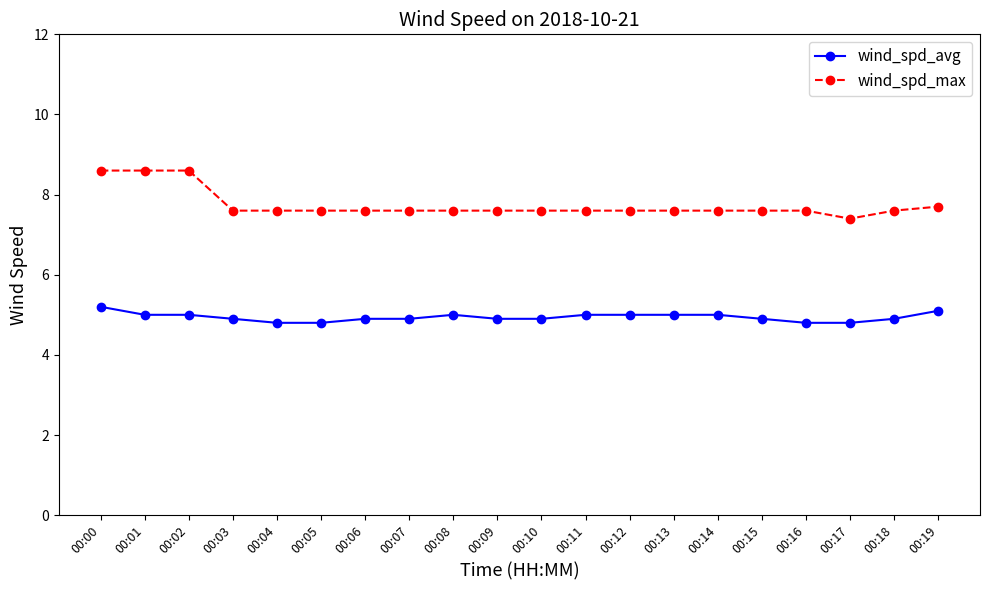

Which series has the largest range (max minus min)?

wind_spd_max